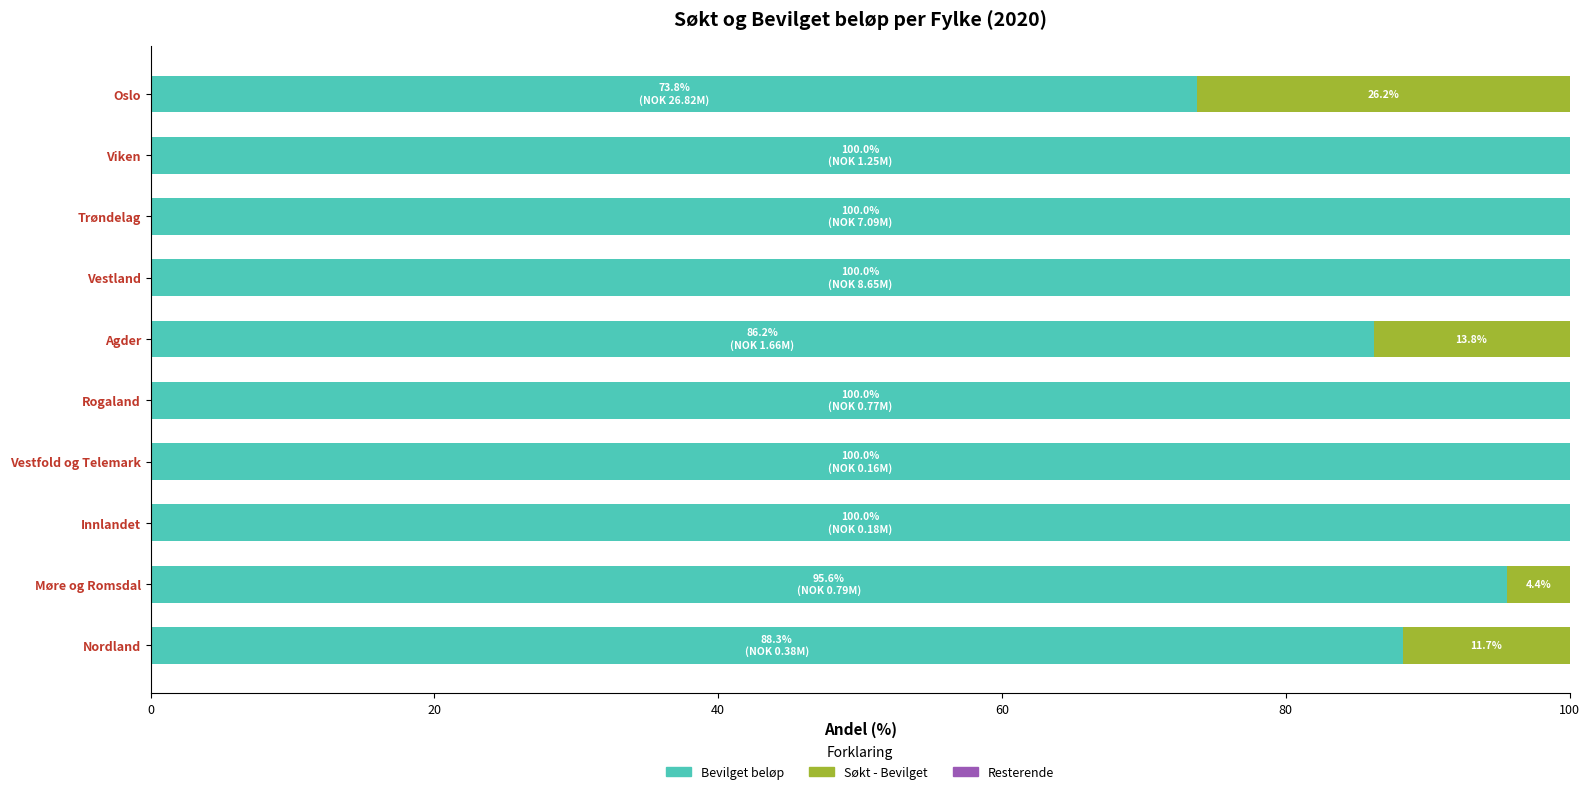

What is the highest value of the Bevilget beløp series?

100.0